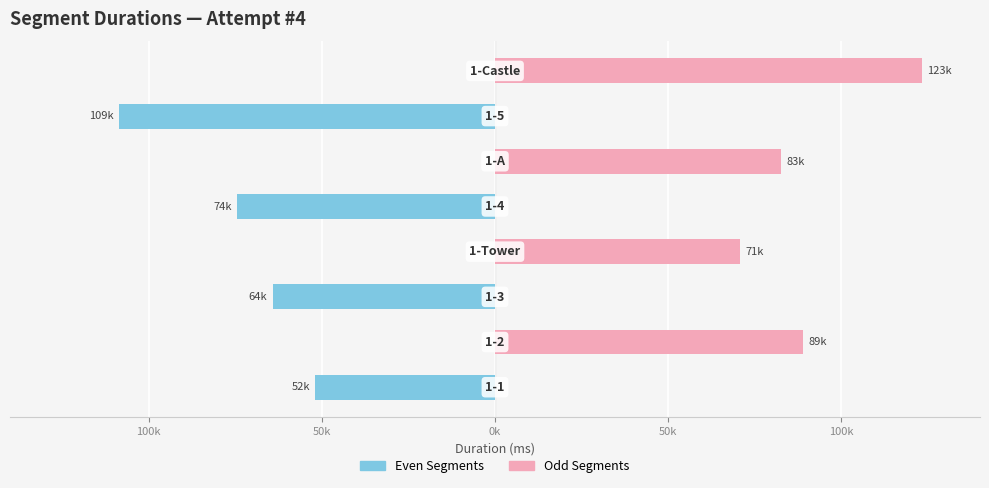

True or false: Attempt #4 (Odd) has a value of 0 at 150k.

True